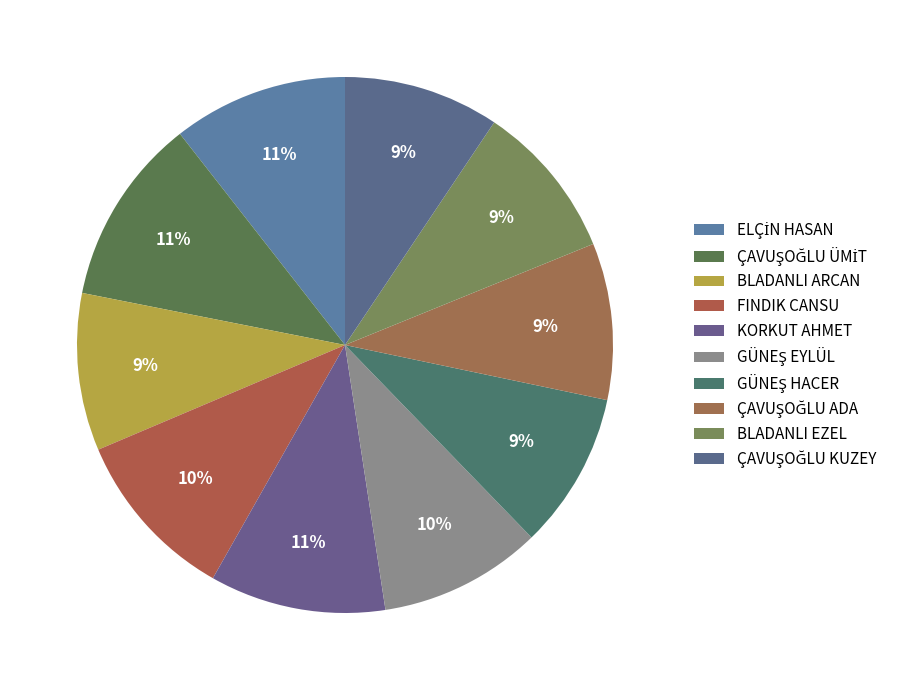

How many slices are in this pie chart?

10